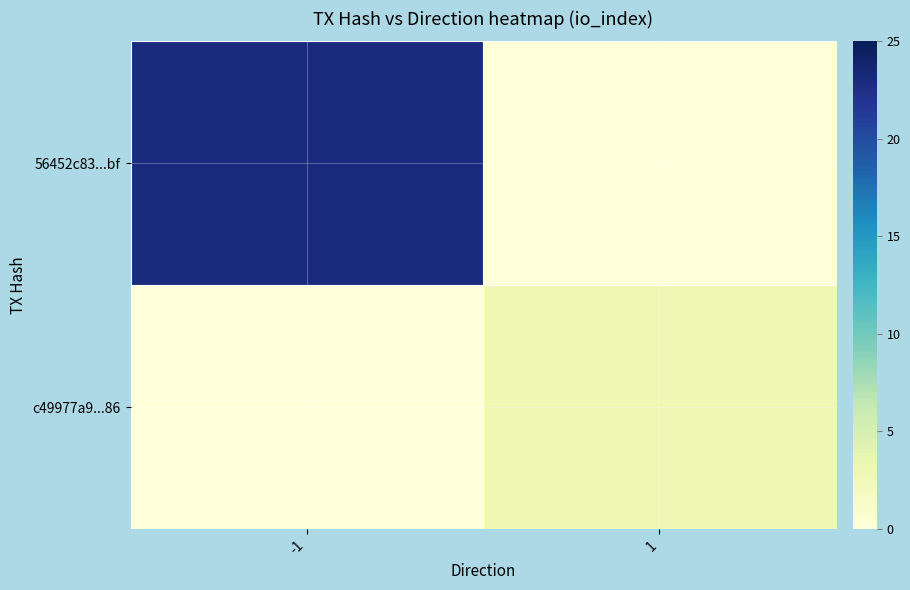

Which series changed the most between -1 and 1?

56452c83...bf